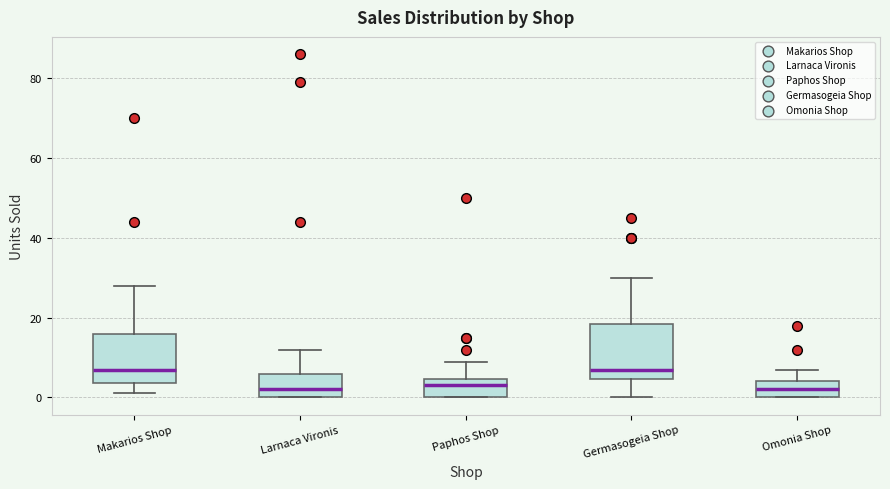

Reading left to right, transcribe this box plot: for each box, give where its median line is, the range the box spans, and where its two whiskers end, as read against the y-axis. The values are not printed on the chart, so give them approximately, as read against the axis.

Makarios Shop: median 8, box 4 to 16, whiskers 2 to 28
Larnaca Vironis: median 2, box 0 to 6, whiskers 0 to 12
Paphos Shop: median 4 (just below the box's upper edge), box 0 to 4, whiskers 0 to 10
Germasogeia Shop: median 8, box 4 to 18, whiskers 0 to 30
Omonia Shop: median 2, box 0 to 4, whiskers 0 to 8